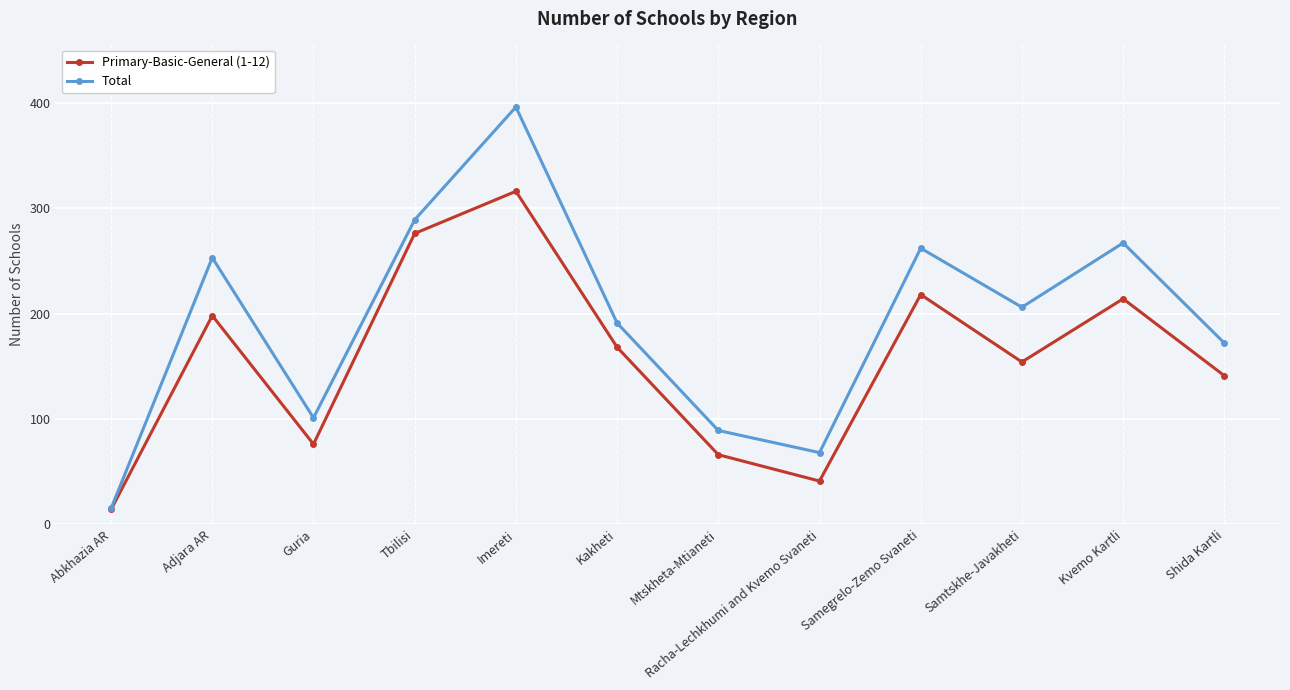

At which category is the sum across all series the highest?

Imereti